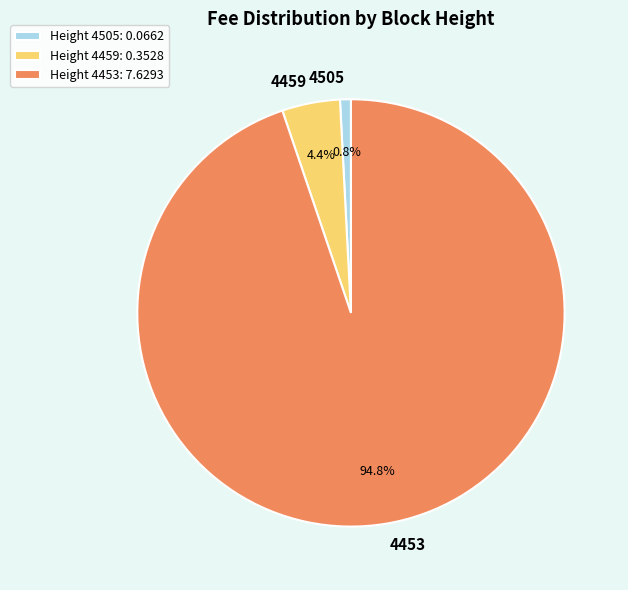

How many slices are in this pie chart?

3